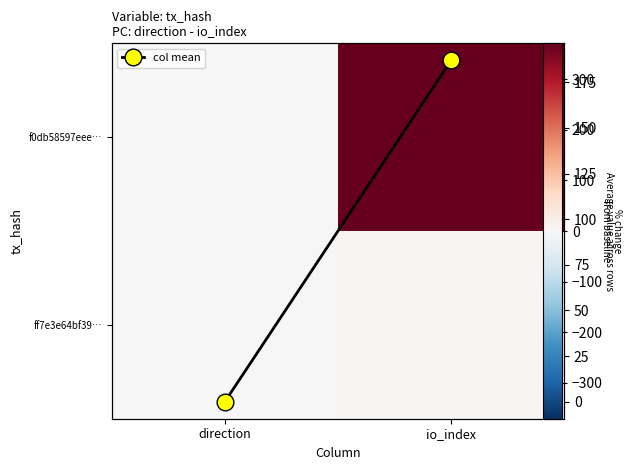

Is the value of col mean at io_index greater than the value of ff7e3e64bf39… at direction?

Yes